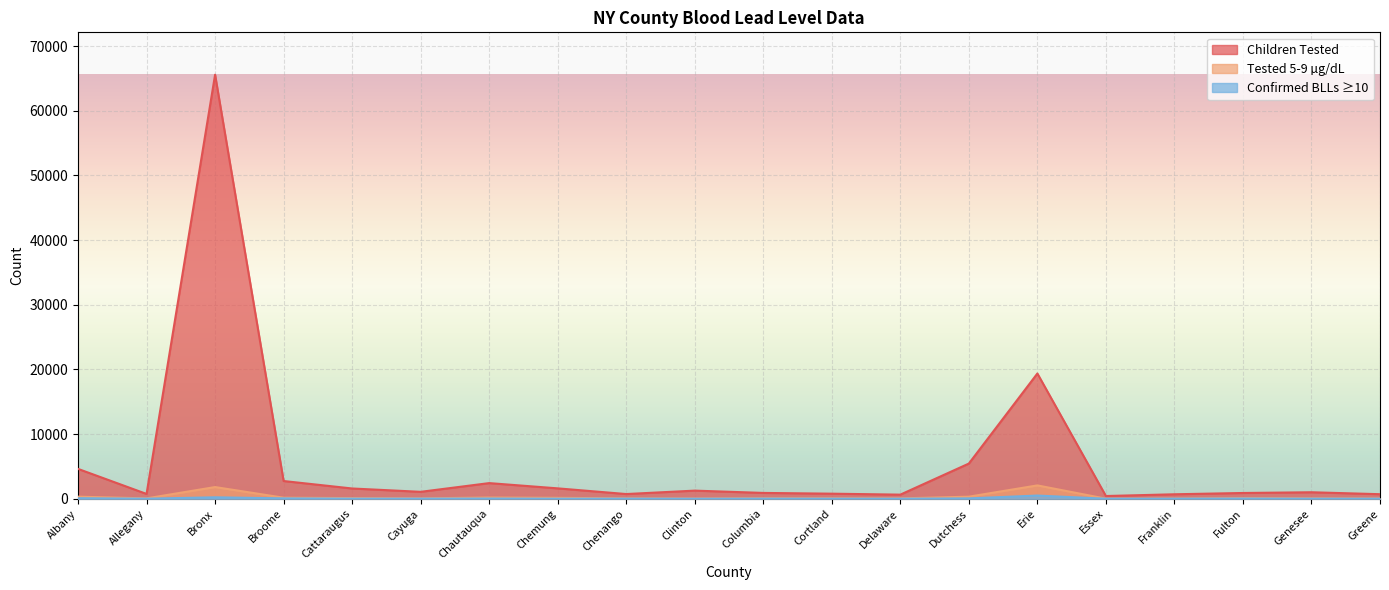

What value does the Children Tested series have at Cattaraugus, to the nearest 50?

1600